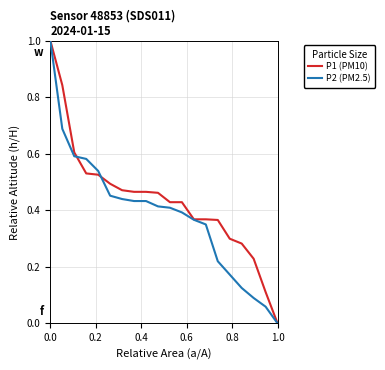

At which category does the chart reach its minimum across all series?

1.0